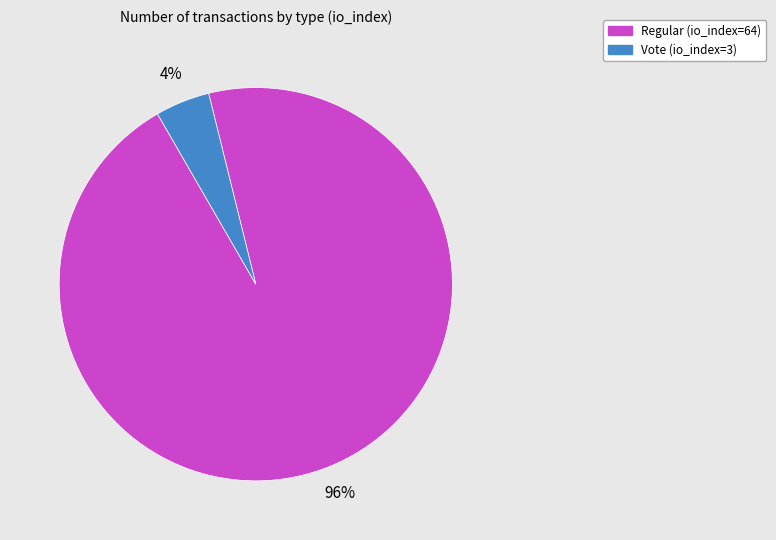

How many slices are in this pie chart?

2